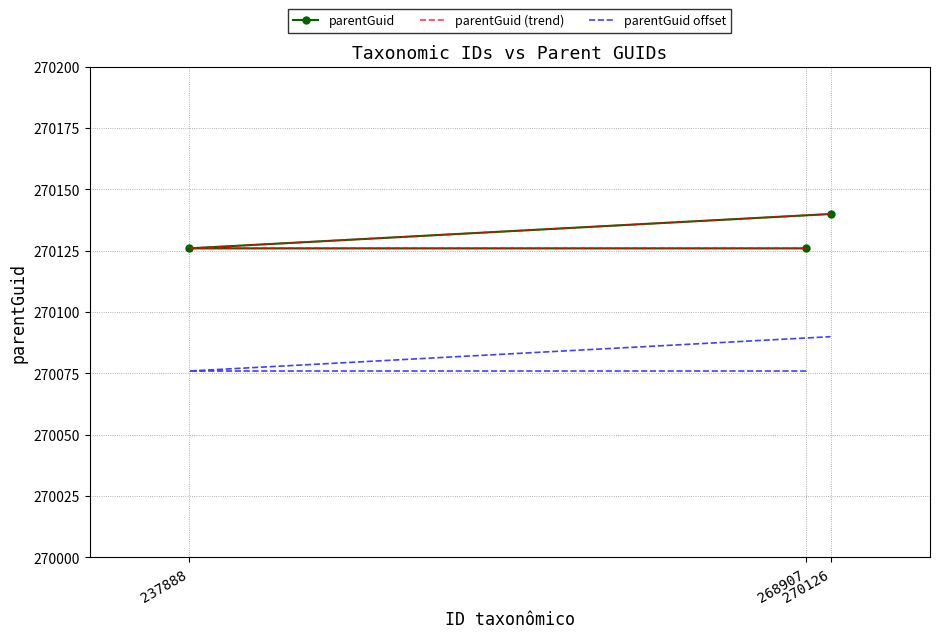

Reading left to right, what are all the values shown in this chart?

parentGuid: 270126	270126	270140
parentGuid (trend): 270126	270126	270140
parentGuid offset: 270076	270076	270090